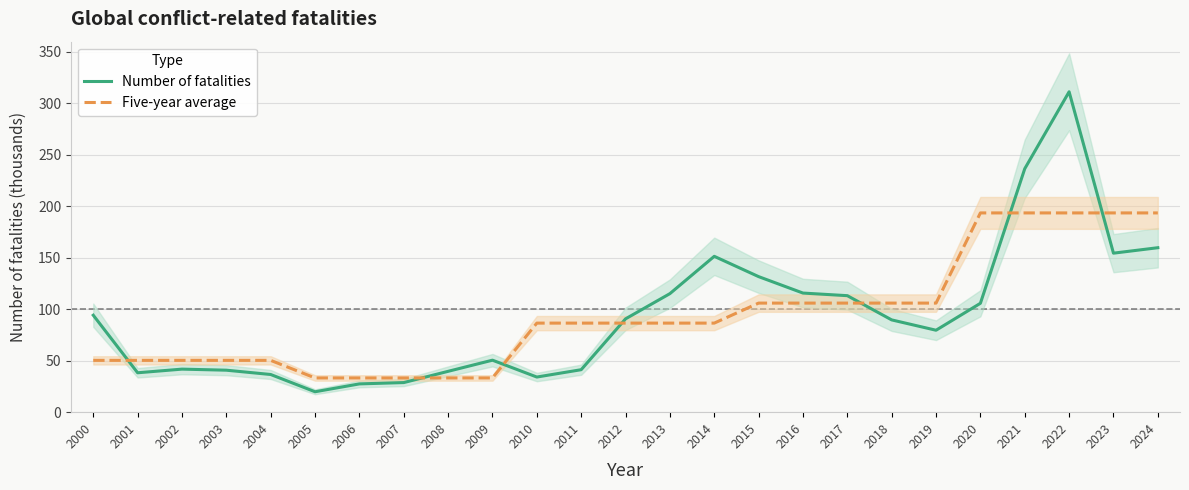

What is the minimum value for Number of fatalities?

19.8